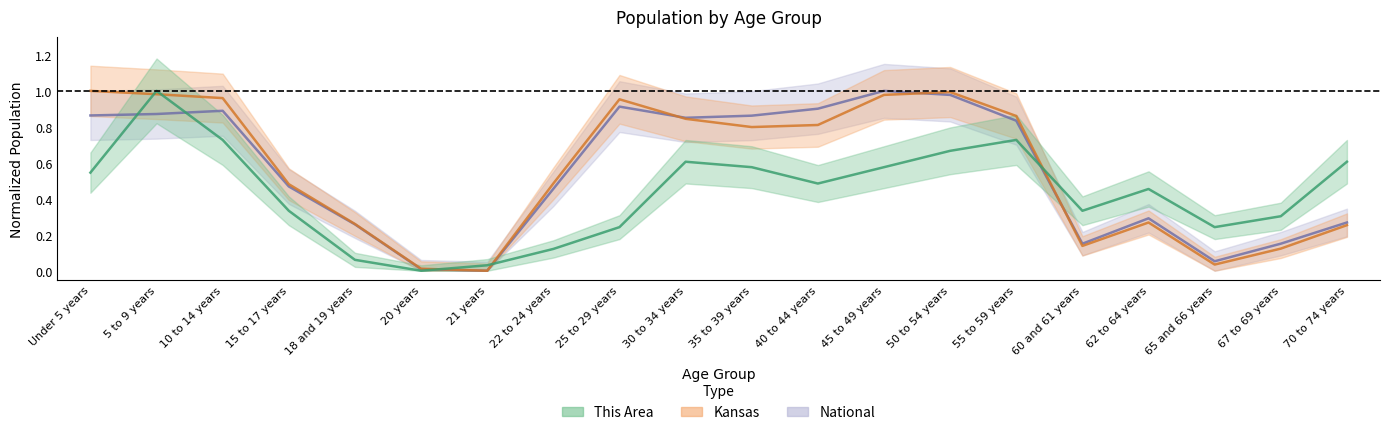

True or false: National has a value of 0.8 at 22 to 24 years.

False